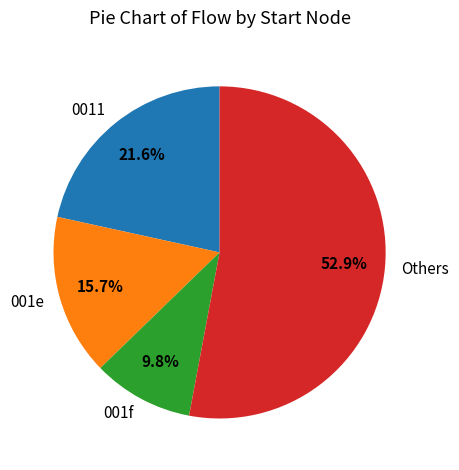

Does 0011 represent more than half of the total?

No